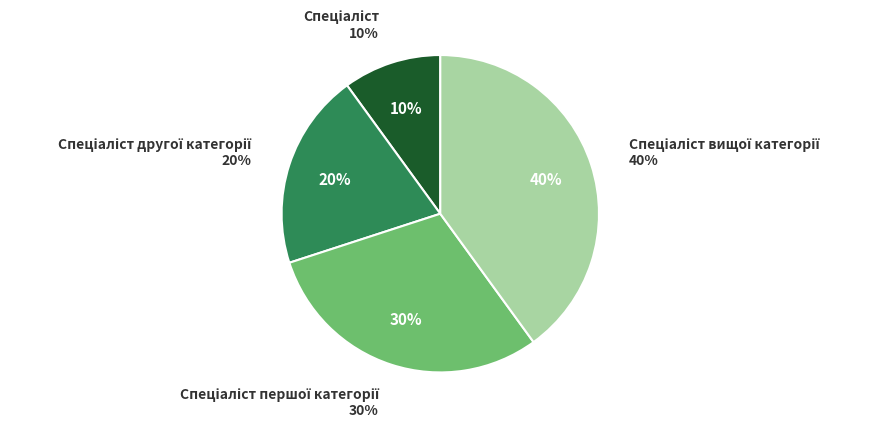

Which slice is the smallest?

Спеціаліст